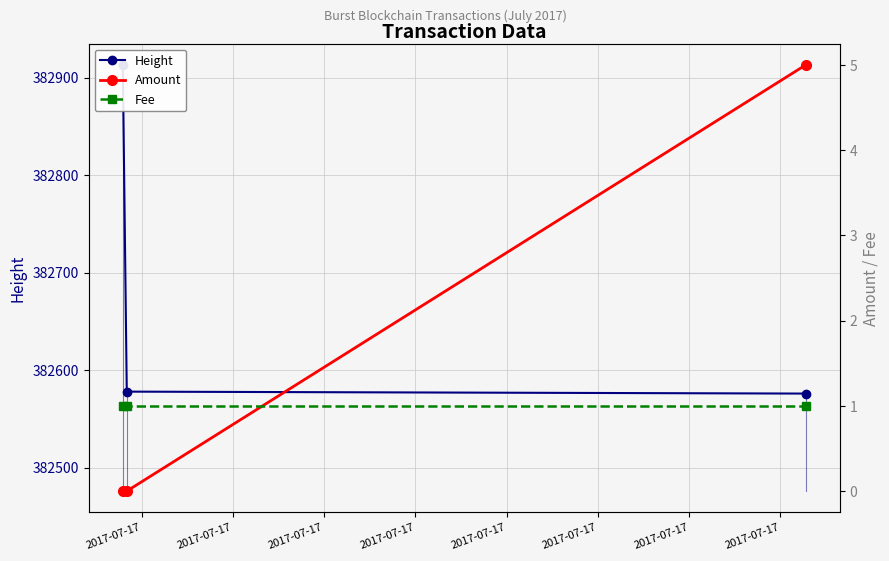

What is the maximum value shown in the chart?

382913